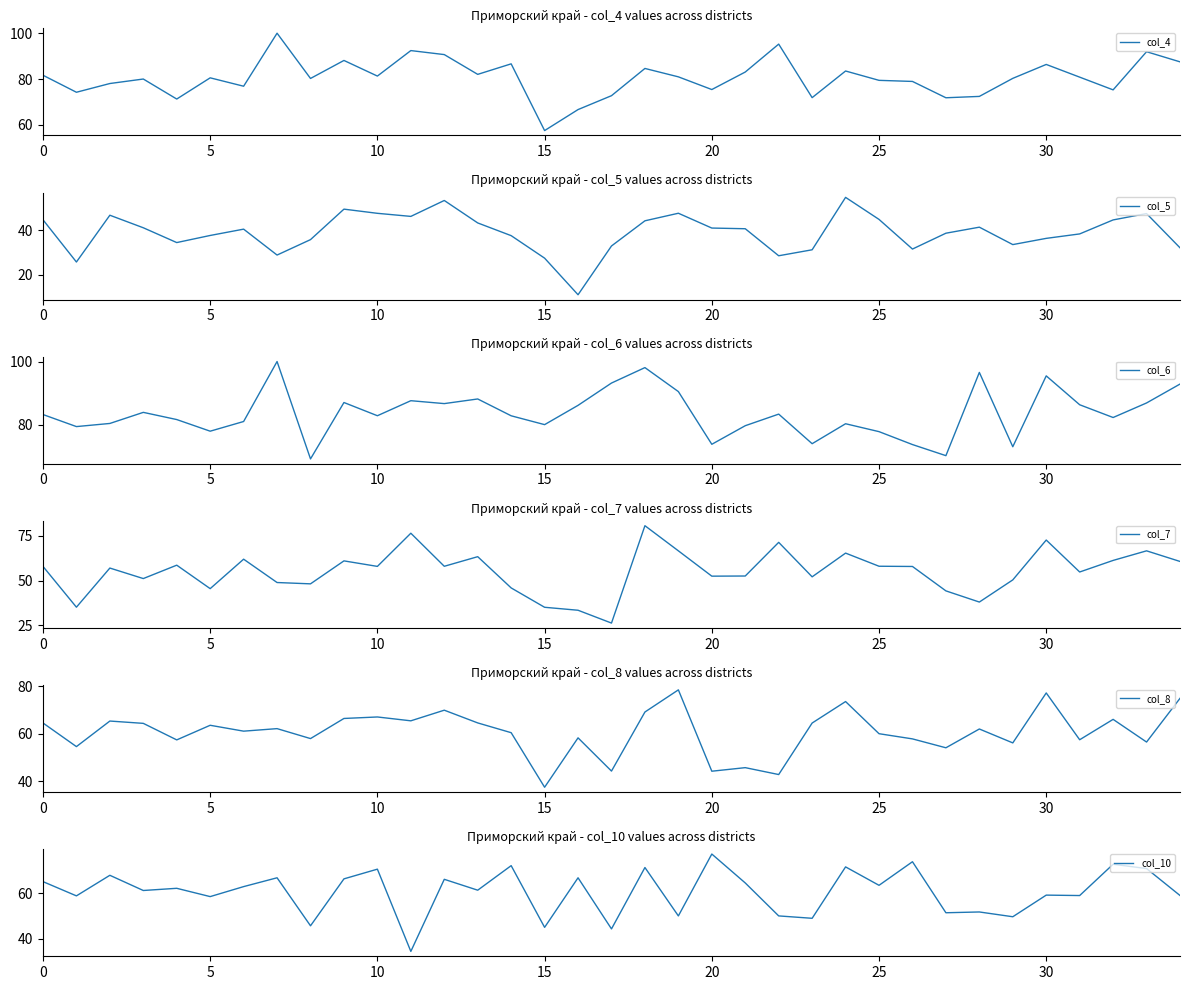

What is the difference between the maximum and second lowest values in the col_5 series?

29.0